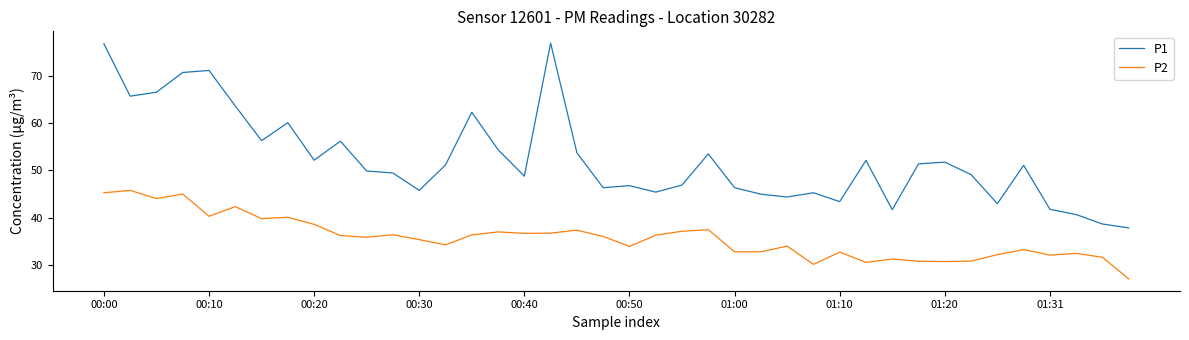

What are all the series names shown in the legend?

P1, P2